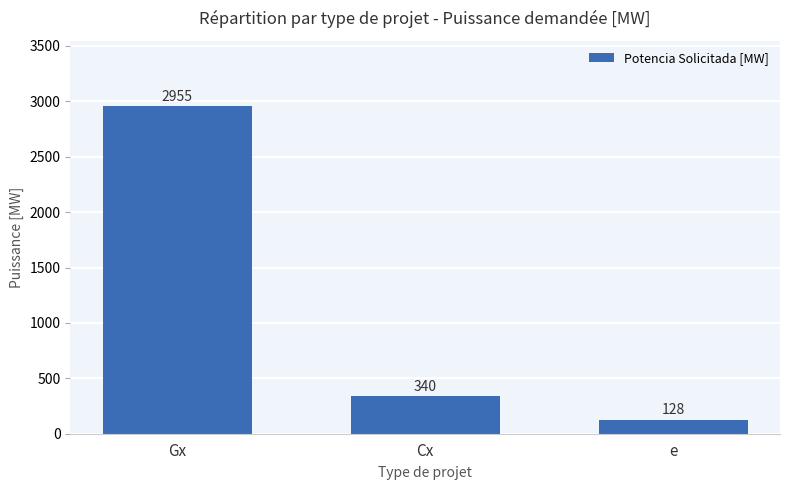

What is the difference between the maximum and minimum values?

2827.4